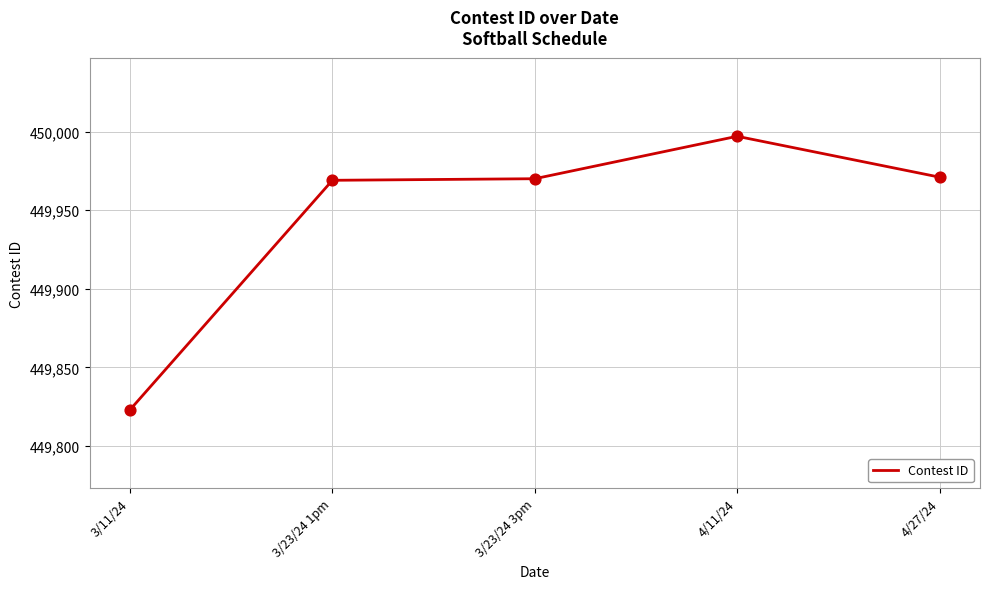

Between 4/11/24 and 3/11/24, which is larger?

4/11/24